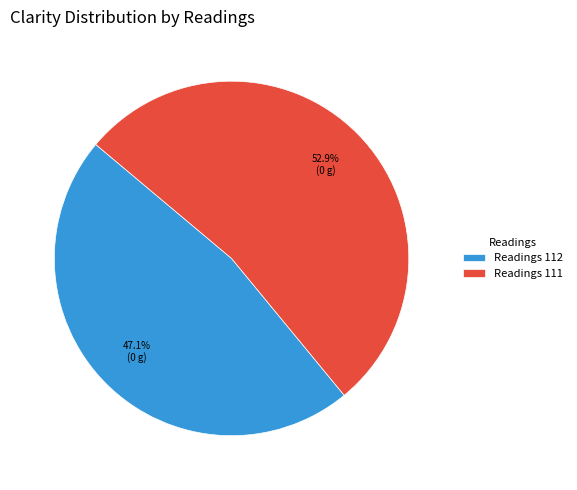

Count the number of slices in the pie.

2